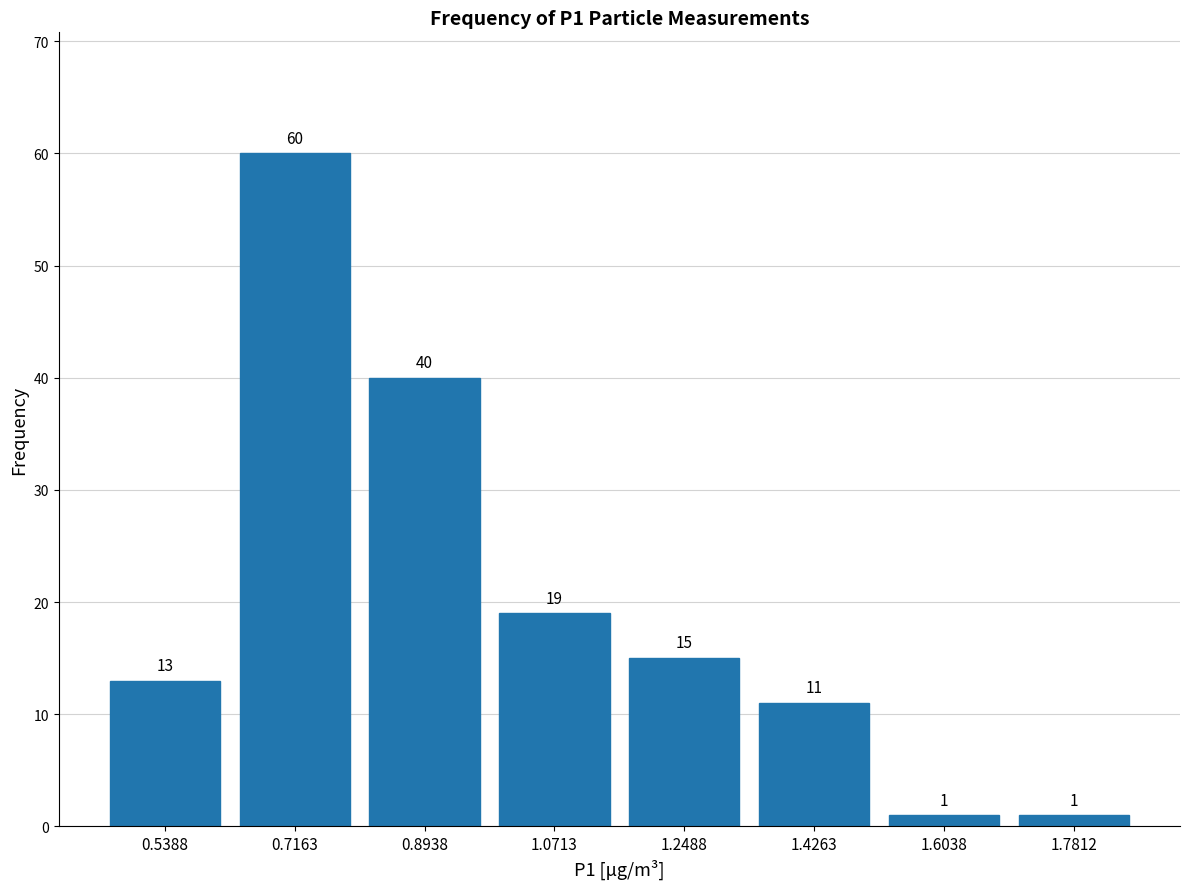

Reading left to right, transcribe this chart: for each bar, give the range it covers on the x-axis and its height. The bar edges are not printed on the chart, so give them approximately, as read against the axis.

0.46 to 0.62: 13
0.62 to 0.80: 60
0.80 to 0.98: 40
0.98 to 1.16: 19
1.16 to 1.34: 15
1.34 to 1.52: 11
1.52 to 1.70: 1
1.70 to 1.88: 1